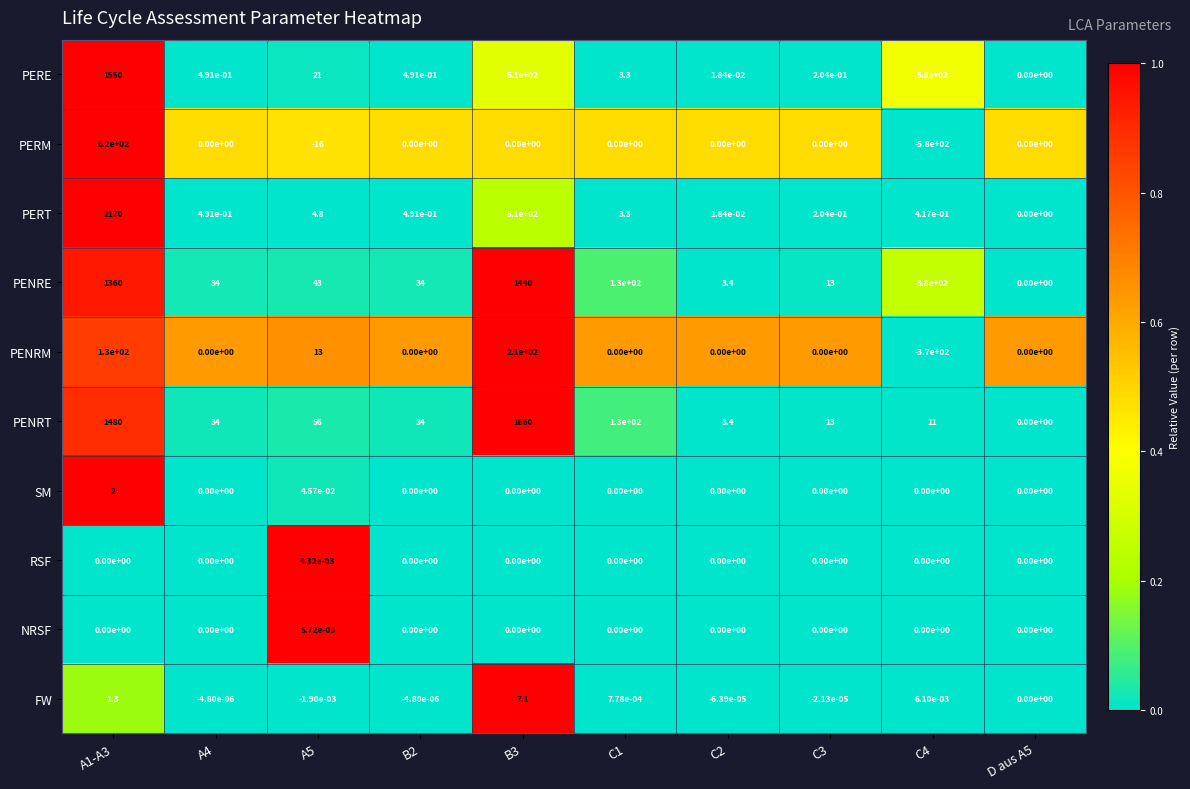

True or false: PERE has a value of 0.0 at D aus A5.

True